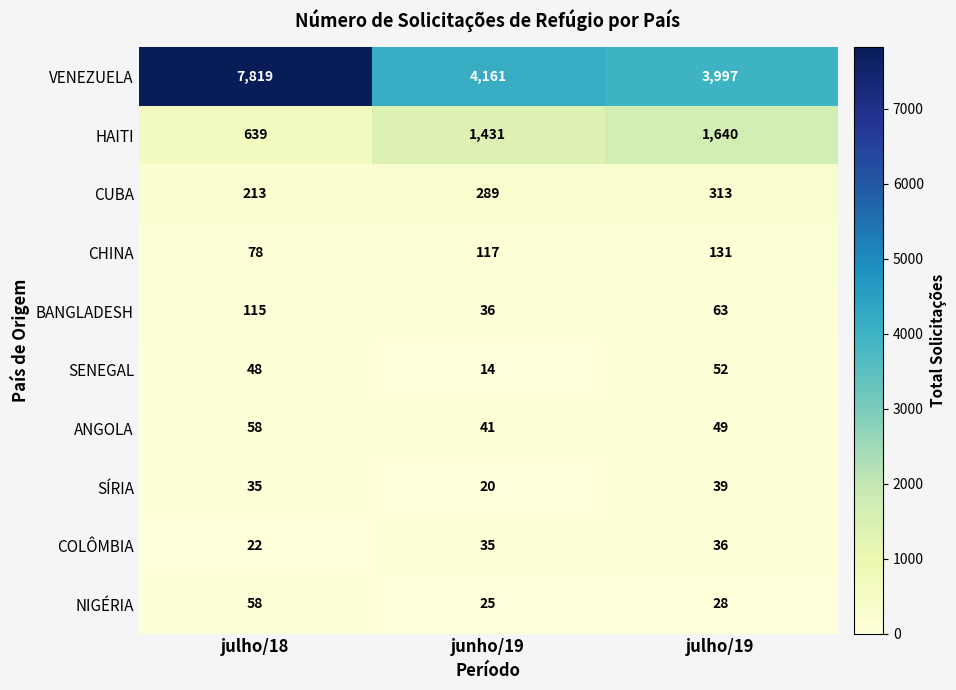

What is the difference between the VENEZUELA values at julho/19 and julho/18?

3822